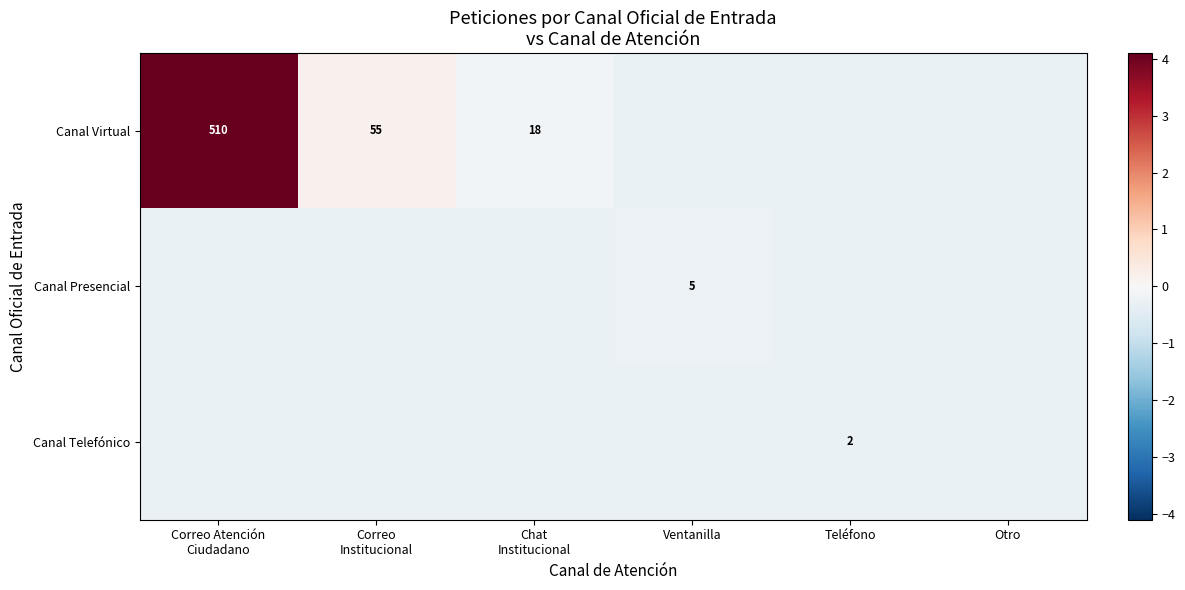

Is the value of Canal Telefónico at Correo Institucional greater than the value of Canal Virtual at Teléfono?

No